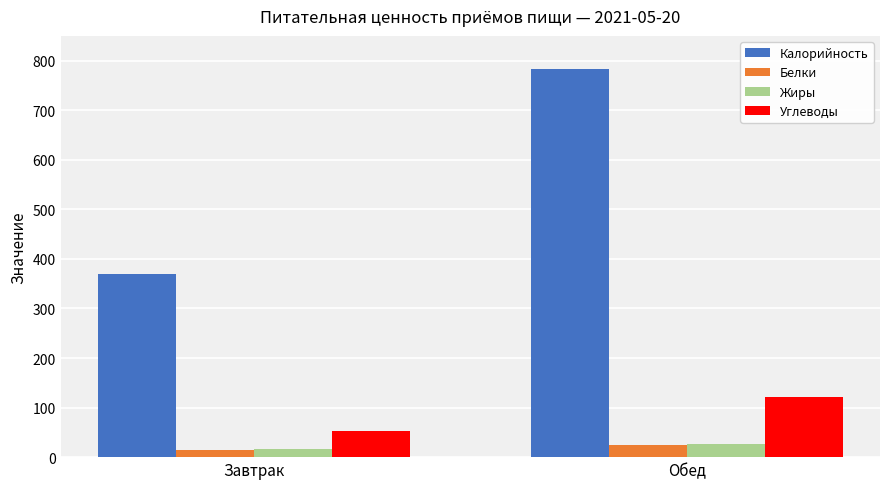

Reading left to right, extract all data points from this chart.

Калорийность: 370	783
Белки: 15	25
Жиры: 17	26
Углеводы: 53	121